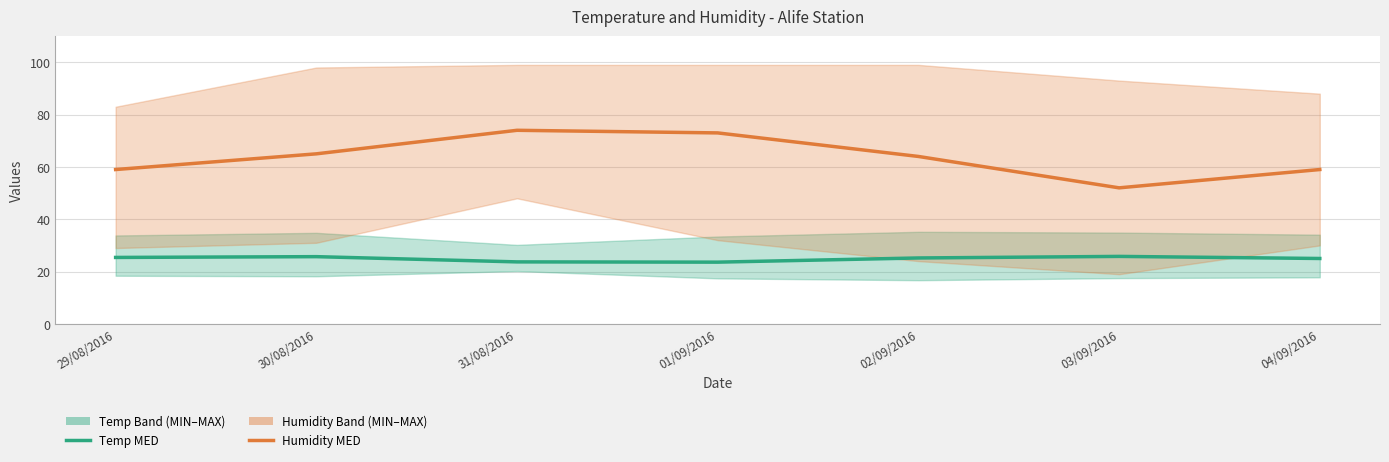

In Humidity MED, how many points are lower than both neighbors (excluding endpoints)?

1